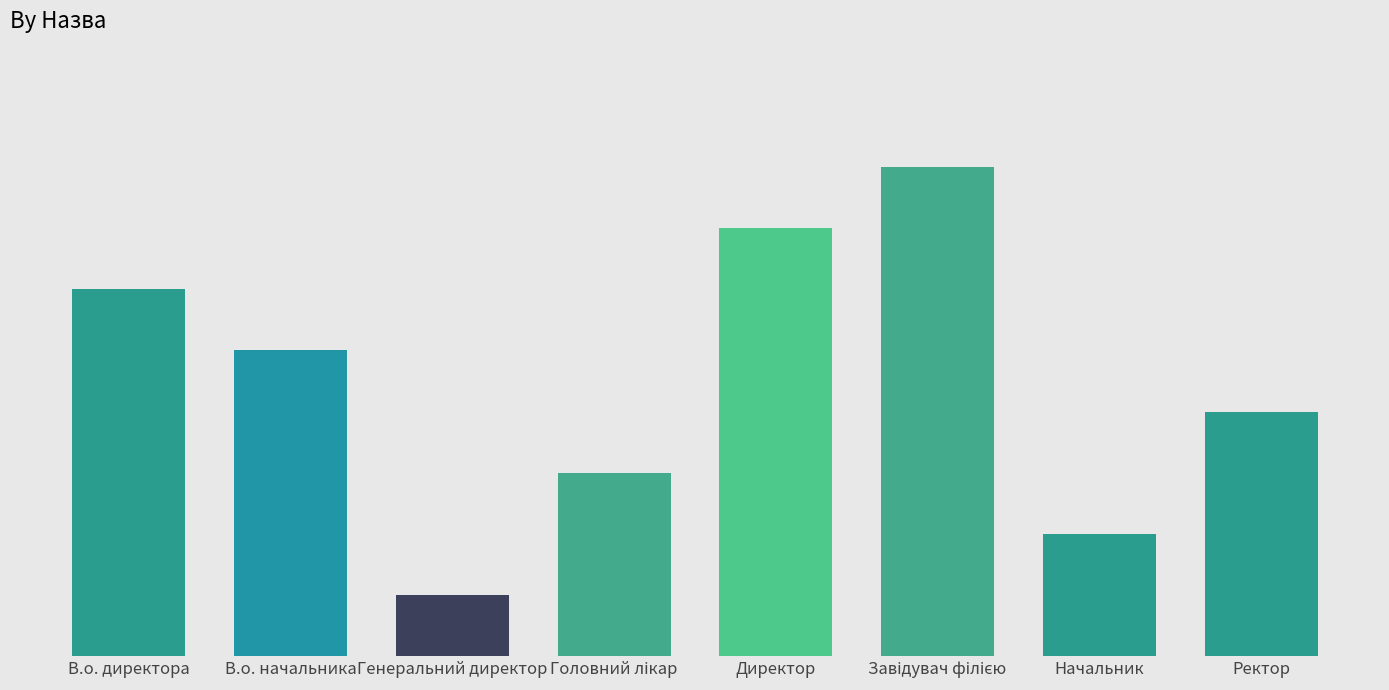

List the labels in order of value, smallest first.

Генеральний директор, Начальник, Головний лікар, Ректор, В.о. начальника, В.о. директора, Директор, Завідувач філією